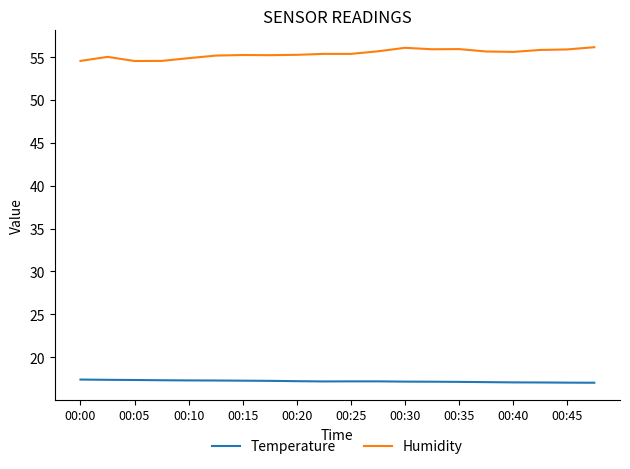

What is the smallest value displayed?

17.0